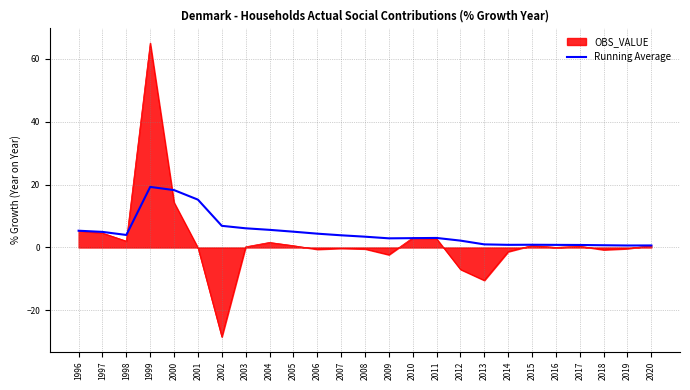

Which series has the largest range (max minus min)?

OBS_VALUE